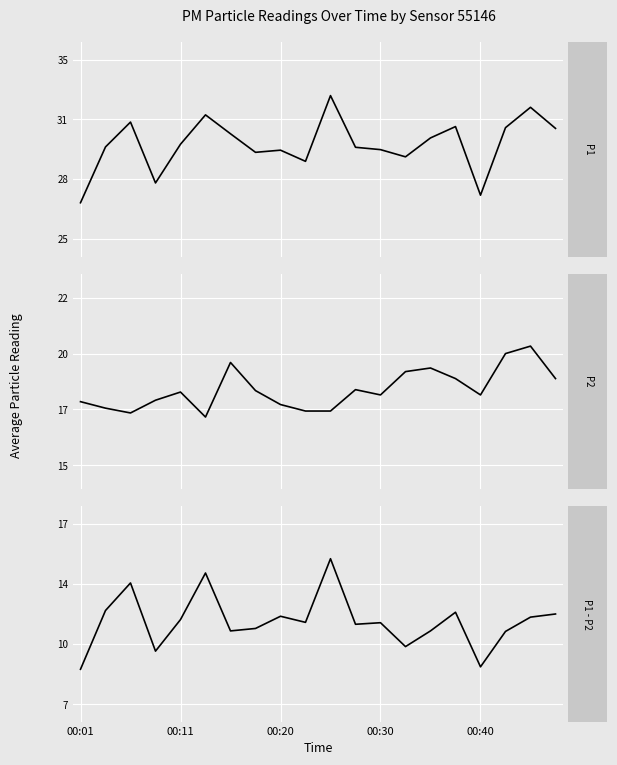

How many lines are shown in the chart?

3